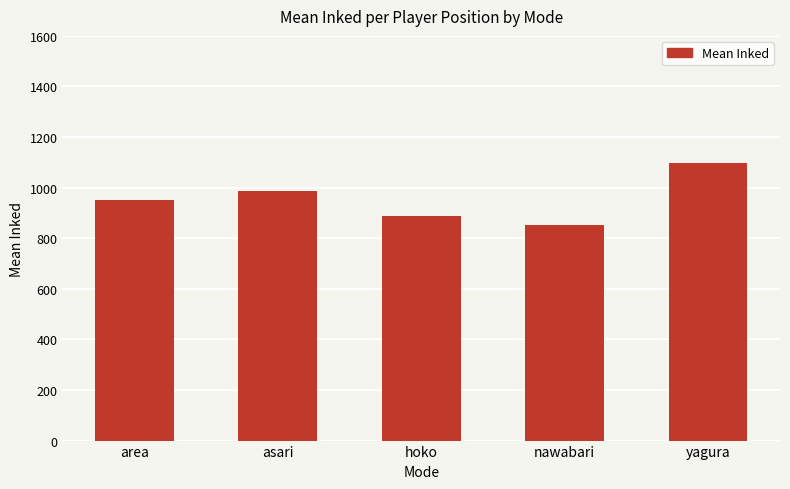

How many values exceed 952?

3